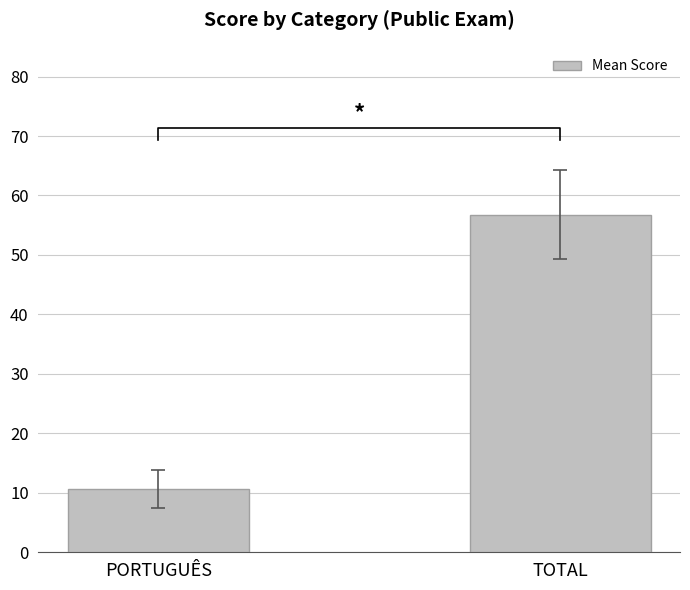

List the labels in order of value, smallest first.

PORTUGUÊS, TOTAL